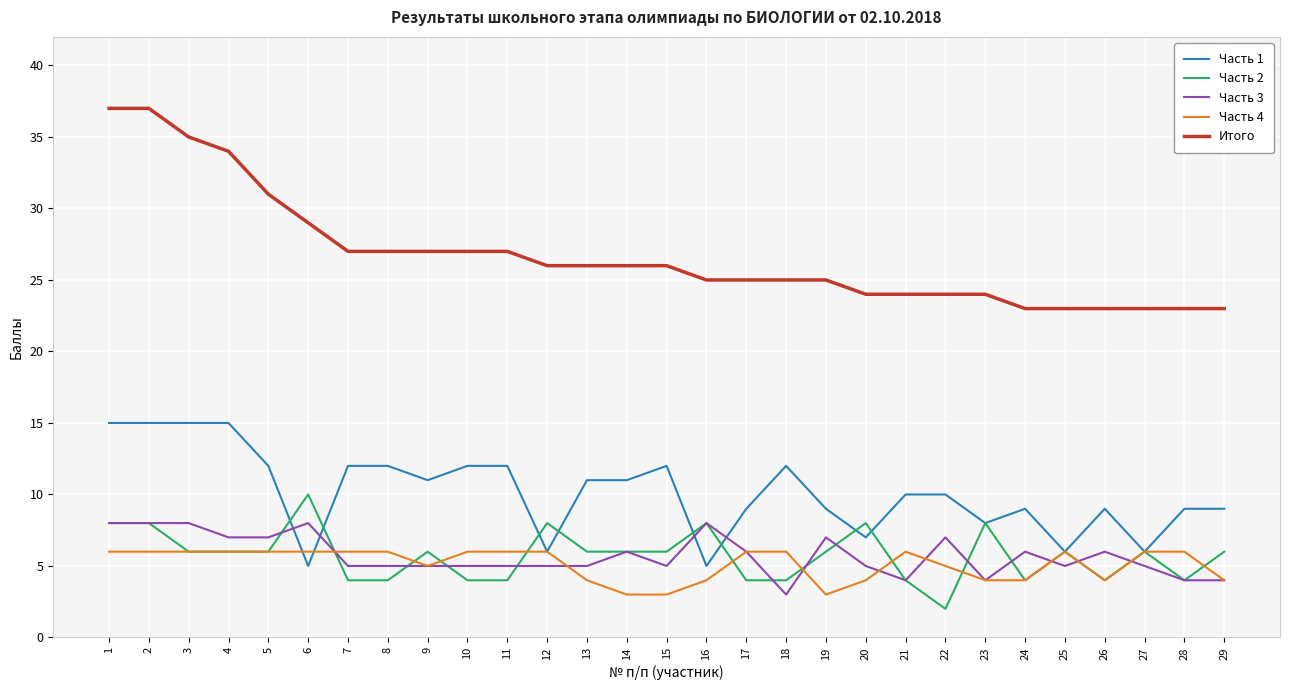

What is the highest value of the Итого series?

37